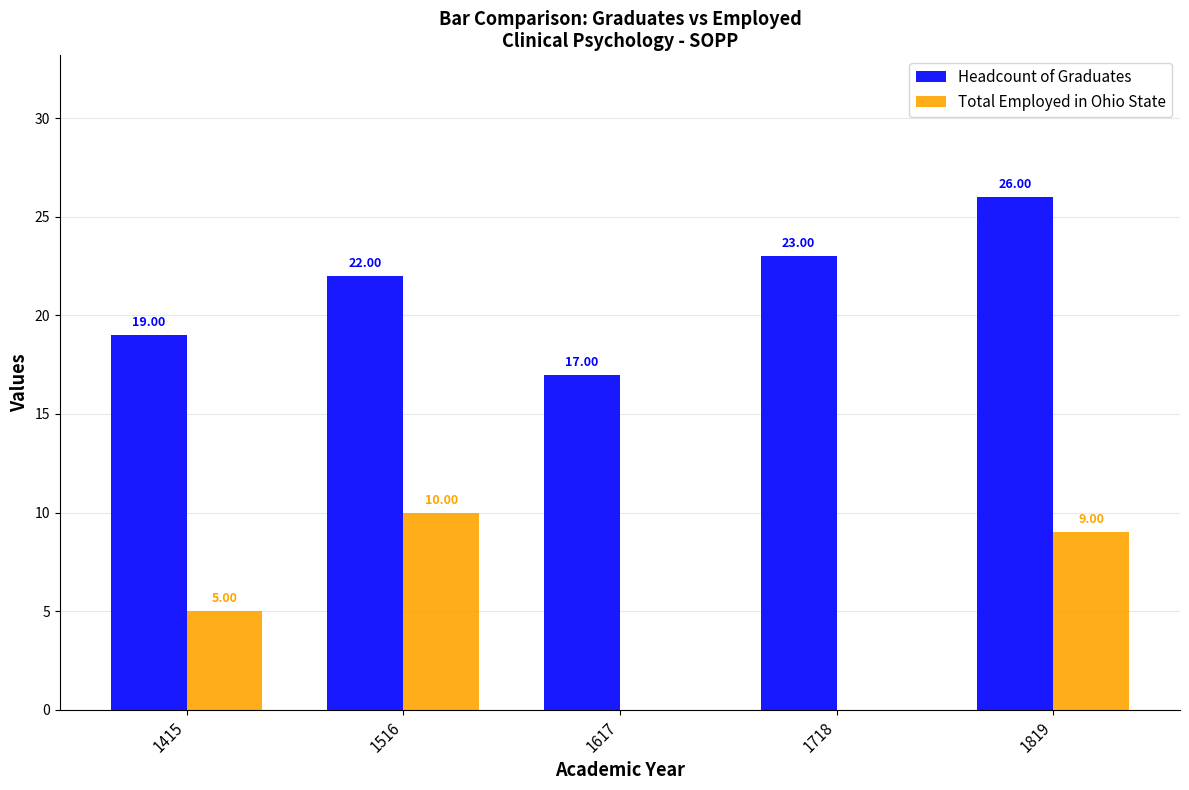

The Headcount of Graduates series shows 36 at 1516. True or false?

False